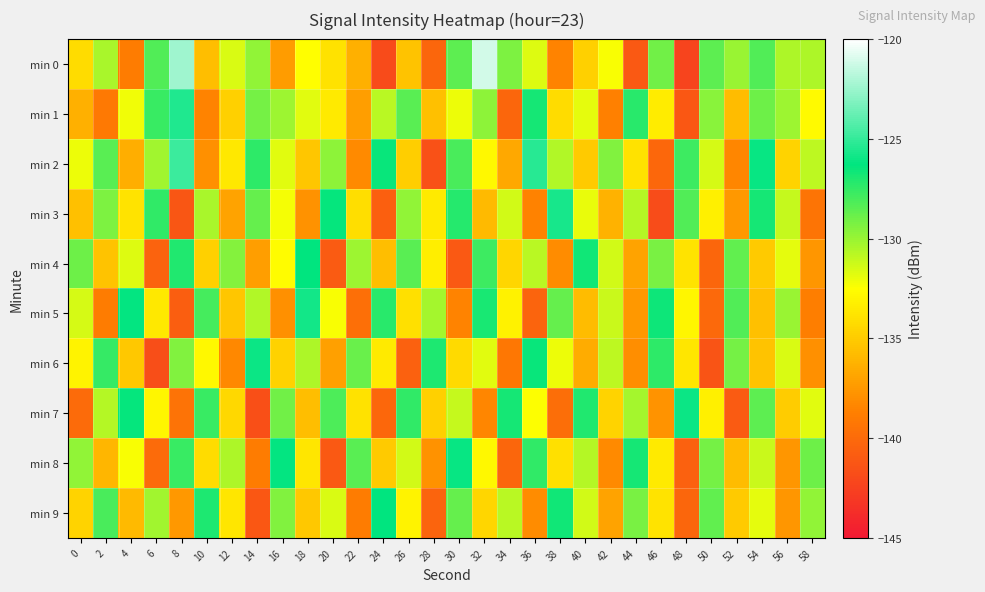

Reading left to right, transcribe all the data shown in this chart.

min 0: 0=-134.2	2=-130.4	4=-138.9	6=-128.2	8=-122.4	10=-135.7	12=-131.6	14=-129.8	16=-137.3	18=-132.6	20=-133.9	22=-136.3	24=-142.0	26=-135.4	28=-140.2	30=-128.5	32=-121.2	34=-129.4	36=-131.6	38=-138.5	40=-134.8	42=-132.4	44=-141.0	46=-129.0	48=-142.3	50=-128.6	52=-130.0	54=-128.3	56=-130.5	58=-130.5
min 1: 0=-136.3	2=-139.1	4=-132.1	6=-127.7	8=-125.5	10=-138.5	12=-134.8	14=-129.1	16=-130.1	18=-131.8	20=-133.5	22=-137.2	24=-130.8	26=-128.4	28=-135.6	30=-132.1	32=-129.7	34=-140.3	36=-126.8	38=-134.2	40=-131.9	42=-138.7	44=-127.3	46=-133.4	48=-141.1	50=-129.6	52=-135.8	54=-128.9	56=-130.1	58=-132.7
min 2: 0=-132.1	2=-128.4	4=-136.5	6=-130.2	8=-124.8	10=-137.9	12=-133.6	14=-127.4	16=-131.8	18=-135.3	20=-129.7	22=-138.2	24=-126.5	26=-134.9	28=-141.5	30=-128.1	32=-132.8	34=-136.7	36=-125.3	38=-130.6	40=-135.1	42=-129.4	44=-133.9	46=-140.2	48=-127.8	50=-131.5	52=-138.4	54=-126.1	56=-134.6	58=-130.9
min 3: 0=-135.6	2=-129.3	4=-133.8	6=-127.5	8=-141.2	10=-130.4	12=-136.9	14=-128.7	16=-132.3	18=-137.8	20=-126.4	22=-134.1	24=-140.7	26=-129.8	28=-133.5	30=-127.2	32=-135.9	34=-131.4	36=-138.6	38=-125.7	40=-132.0	42=-136.3	44=-130.7	46=-141.8	48=-128.3	50=-133.2	52=-137.5	54=-126.8	56=-131.1	58=-139.4
min 4: 0=-128.9	2=-135.4	4=-131.7	6=-140.5	8=-127.1	10=-134.8	12=-129.5	14=-137.2	16=-132.6	18=-126.3	20=-140.9	22=-130.1	24=-135.7	26=-128.4	28=-133.3	30=-141.0	32=-127.8	34=-134.5	36=-130.8	38=-138.1	40=-126.7	42=-131.4	44=-136.9	46=-129.2	48=-133.8	50=-140.3	52=-128.6	54=-135.1	56=-131.9	58=-137.6
min 5: 0=-131.5	2=-138.9	4=-126.2	6=-133.6	8=-140.8	10=-128.0	12=-135.3	14=-130.6	16=-137.9	18=-125.8	20=-132.4	22=-139.7	24=-127.3	26=-134.0	28=-130.3	30=-138.5	32=-126.9	34=-133.1	36=-140.4	38=-128.7	40=-135.8	42=-131.2	44=-137.5	46=-126.6	48=-132.9	50=-140.1	52=-128.3	54=-135.6	56=-130.0	58=-138.8
min 6: 0=-133.0	2=-127.6	4=-135.2	6=-141.7	8=-129.4	10=-132.8	12=-138.3	14=-126.0	16=-134.7	18=-130.5	20=-137.1	22=-128.8	24=-133.5	26=-140.6	28=-127.0	30=-134.3	32=-131.8	34=-139.2	36=-126.5	38=-132.1	40=-136.6	42=-130.9	44=-138.0	46=-127.4	48=-133.7	50=-141.3	52=-129.1	54=-135.4	56=-131.6	58=-137.9
min 7: 0=-140.0	2=-130.7	4=-126.4	6=-132.9	8=-139.5	10=-127.7	12=-134.4	14=-141.6	16=-129.0	18=-135.7	20=-128.2	22=-133.9	24=-140.2	26=-127.5	28=-134.8	30=-131.1	32=-138.4	34=-126.8	36=-132.5	38=-139.8	40=-127.1	42=-134.6	44=-130.3	46=-137.7	48=-126.0	50=-133.2	52=-140.9	54=-128.5	56=-135.0	58=-131.8
min 8: 0=-129.8	2=-136.1	4=-132.4	6=-140.0	8=-127.7	10=-134.2	12=-130.5	14=-138.9	16=-126.2	18=-133.7	20=-141.0	22=-128.4	24=-135.1	26=-131.4	28=-137.8	30=-126.1	32=-132.8	34=-140.3	36=-127.5	38=-134.0	40=-130.7	42=-138.2	44=-126.8	46=-133.5	48=-140.6	50=-129.1	52=-135.8	54=-131.2	56=-137.6	58=-128.9
min 9: 0=-134.6	2=-128.1	4=-135.9	6=-130.2	8=-137.5	10=-127.0	12=-133.7	14=-141.1	16=-129.4	18=-135.2	20=-131.6	22=-138.9	24=-126.3	26=-133.0	28=-140.4	30=-128.7	32=-134.5	34=-130.8	36=-138.1	38=-126.7	40=-131.4	42=-136.9	44=-129.2	46=-133.8	48=-140.3	50=-128.6	52=-135.1	54=-131.9	56=-137.6	58=-129.8